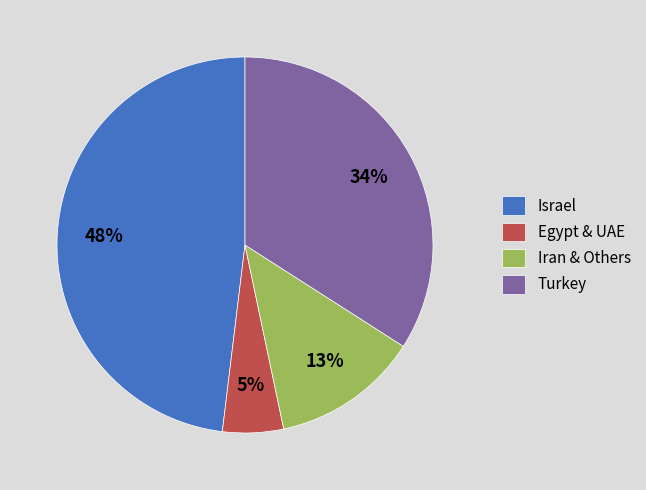

To the nearest percent, what percentage of the pie is Turkey?

34%